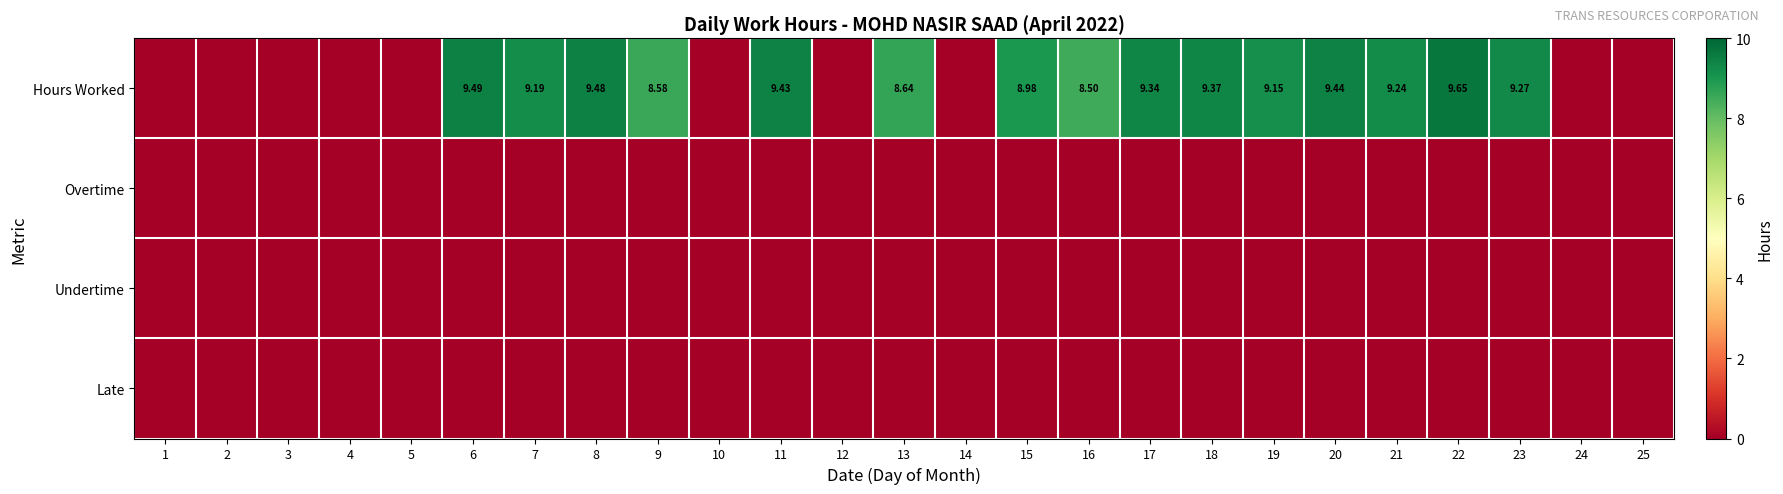

How many distinct data groups are displayed?

4